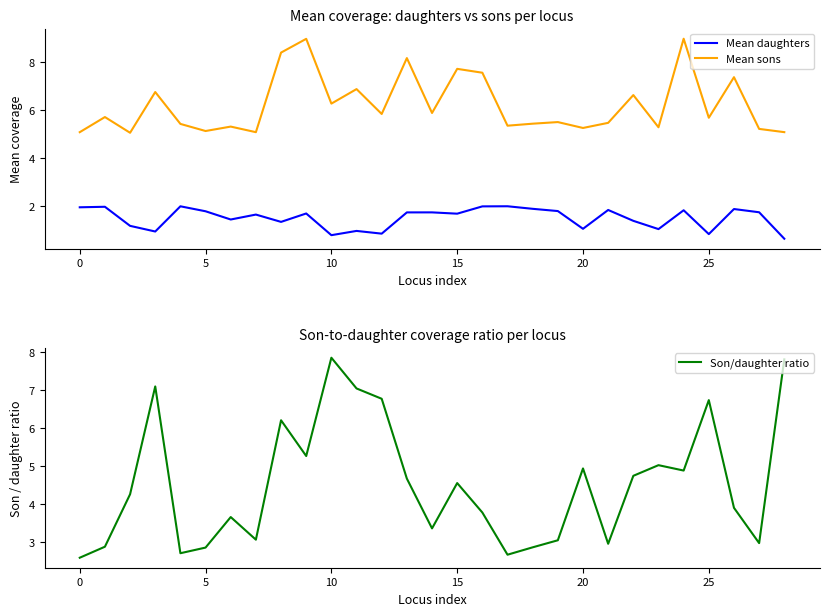

True or false: Son/daughter ratio and Mean daughters intersect in this chart.

False